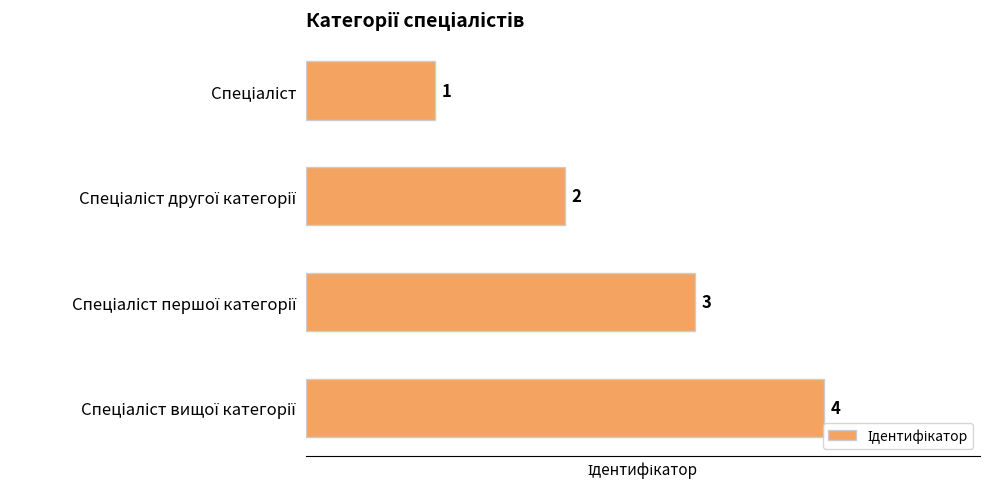

How many values are between 2 and 4?

3